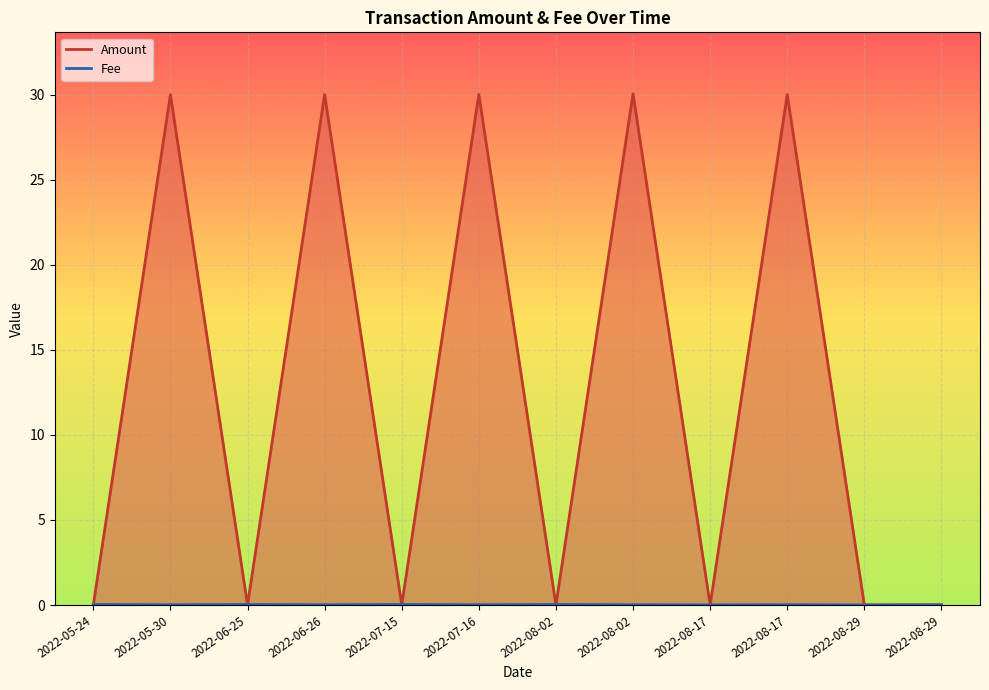

Between 2022-07-15 and 2022-07-16, which series saw the biggest shift?

Amount